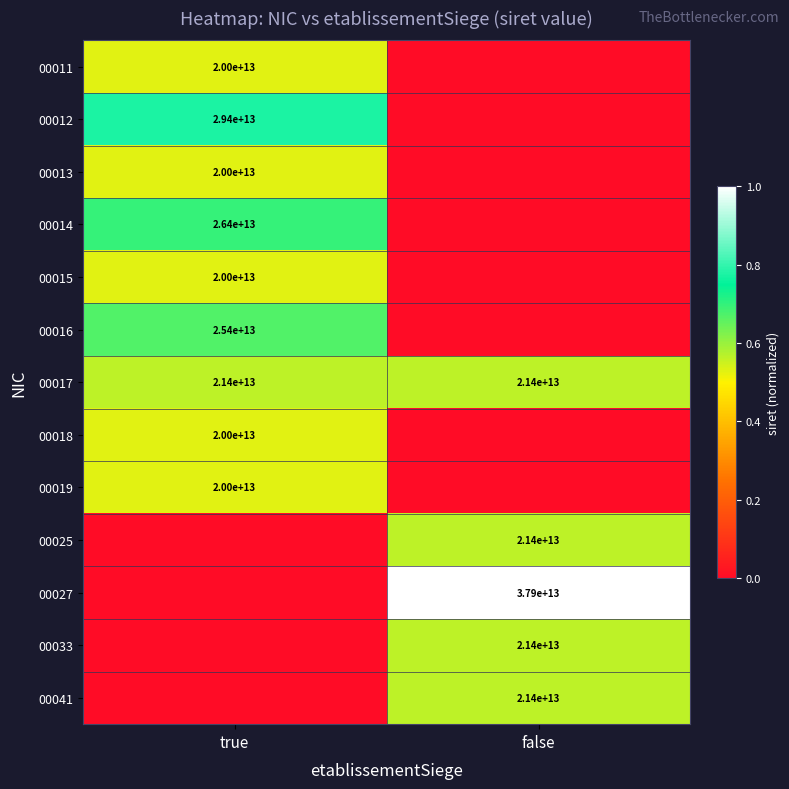

The value of 00027 at false is 56028946828033. True or false?

False